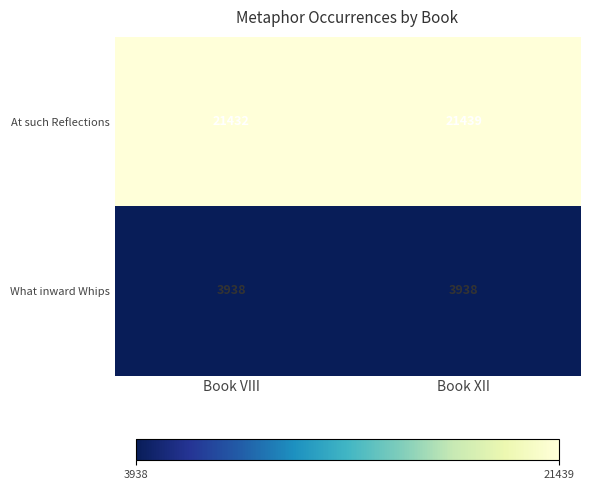

Which series changed the most between Book VIII and Book XII?

At such Reflections